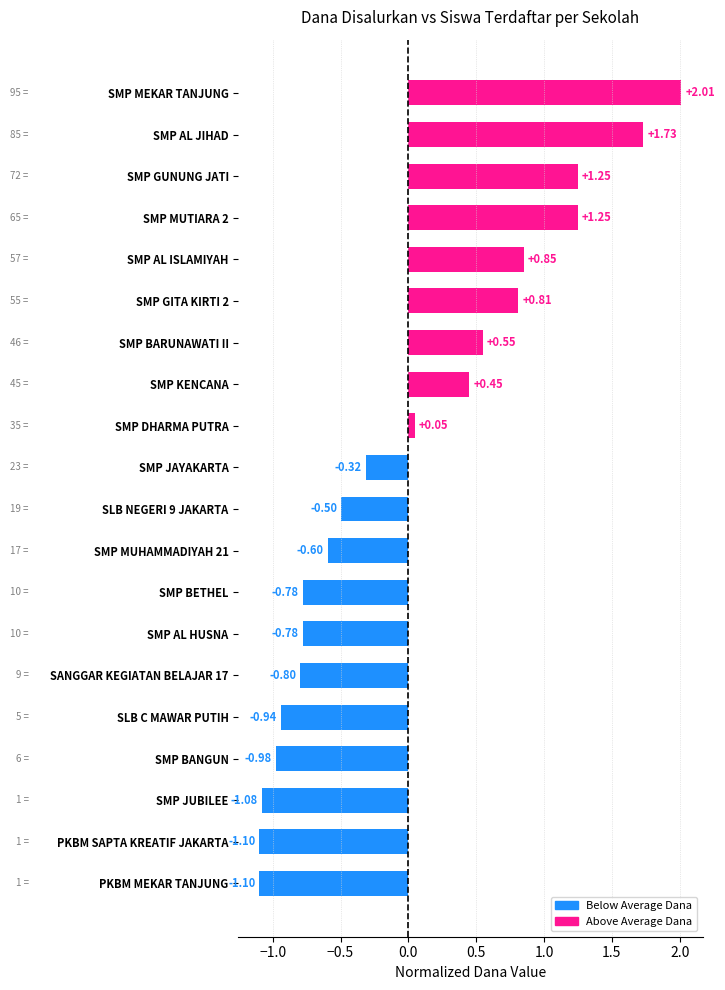

What is the difference between the maximum and minimum values?

3.1